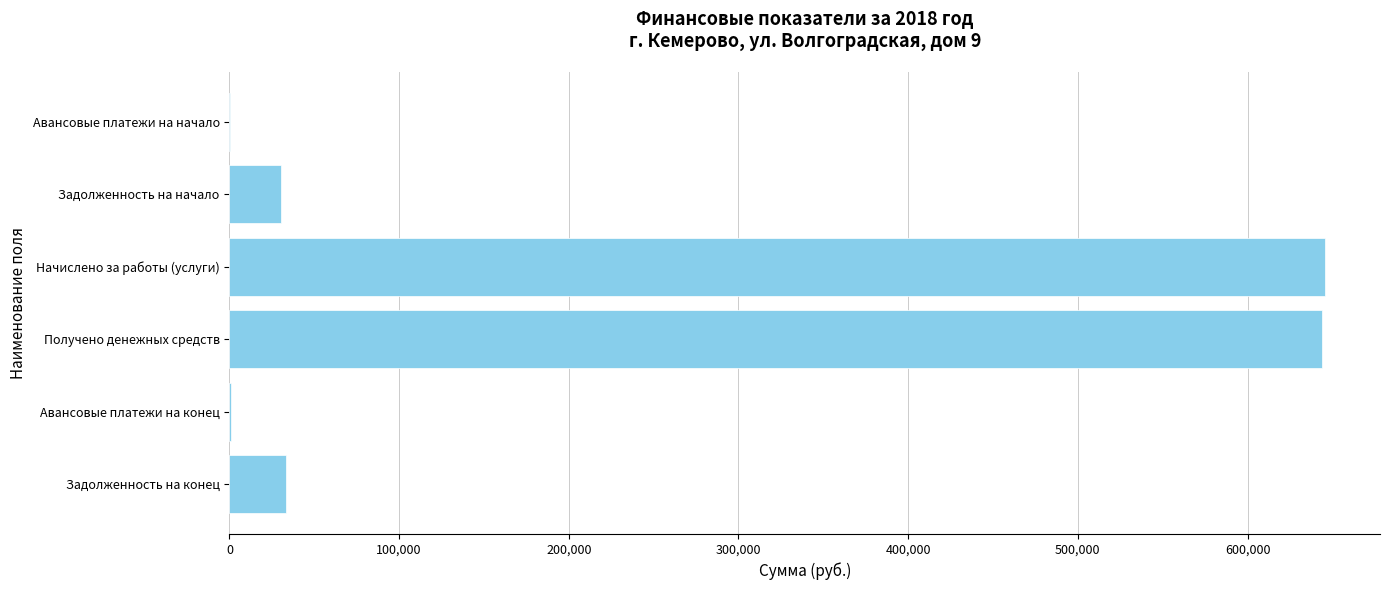

Between Авансовые платежи на начало and Получено денежных средств, which is larger?

Получено денежных средств